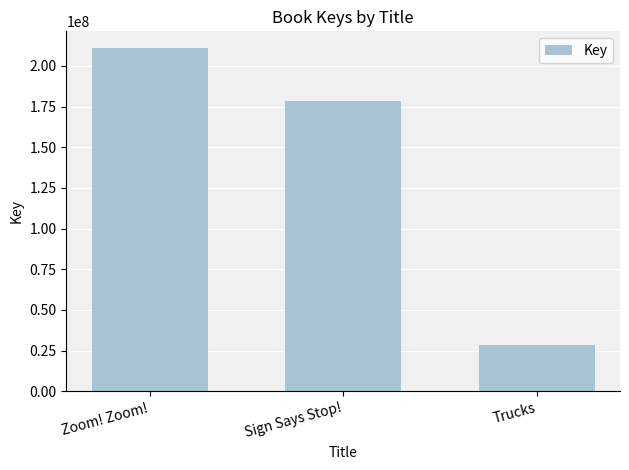

What is the ratio of the value at Trucks to the value at Sign Says Stop!?

0.2